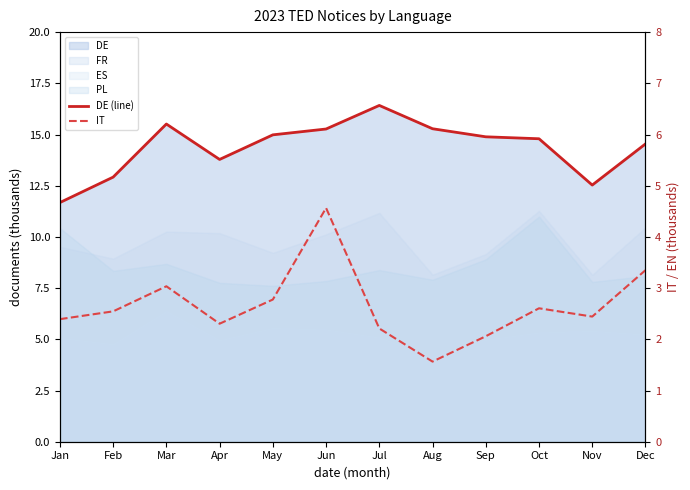

True or false: DE (line) has more than 2 points higher than both neighbors.

False